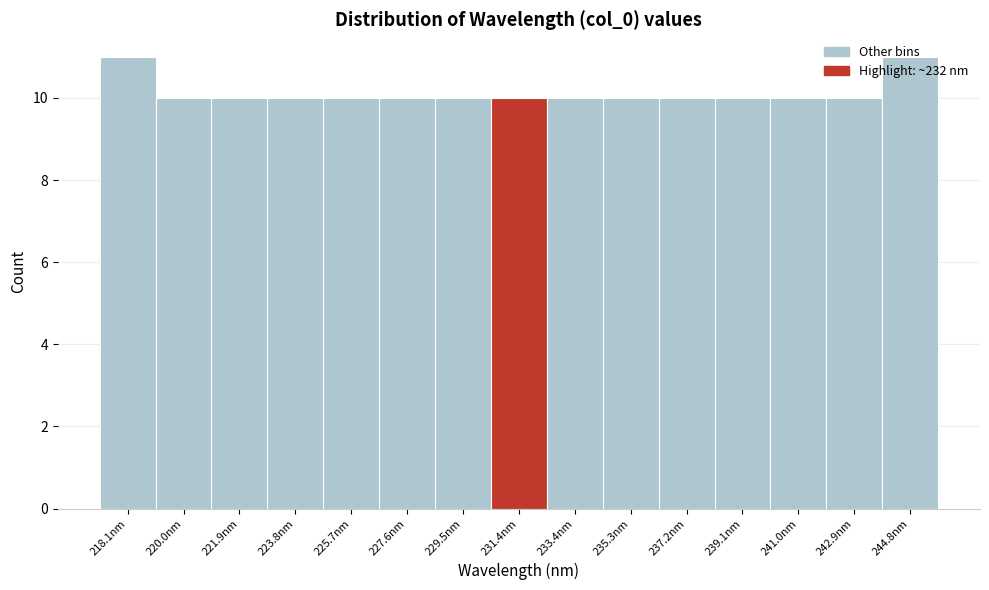

What is the sum of all values?

152